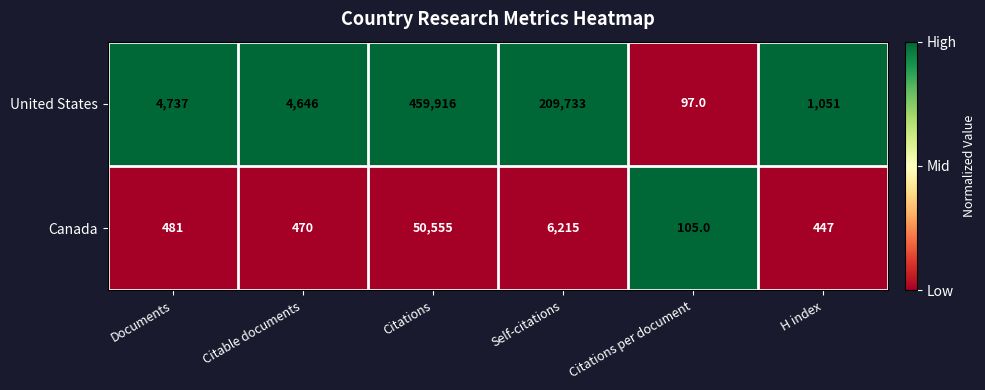

At which category is the sum across all series the highest?

Citations